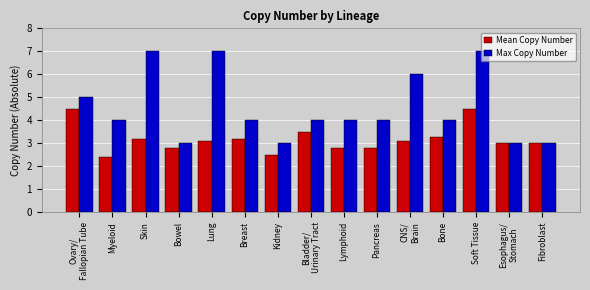

Which series changed the most between Myeloid and Skin?

Max Copy Number